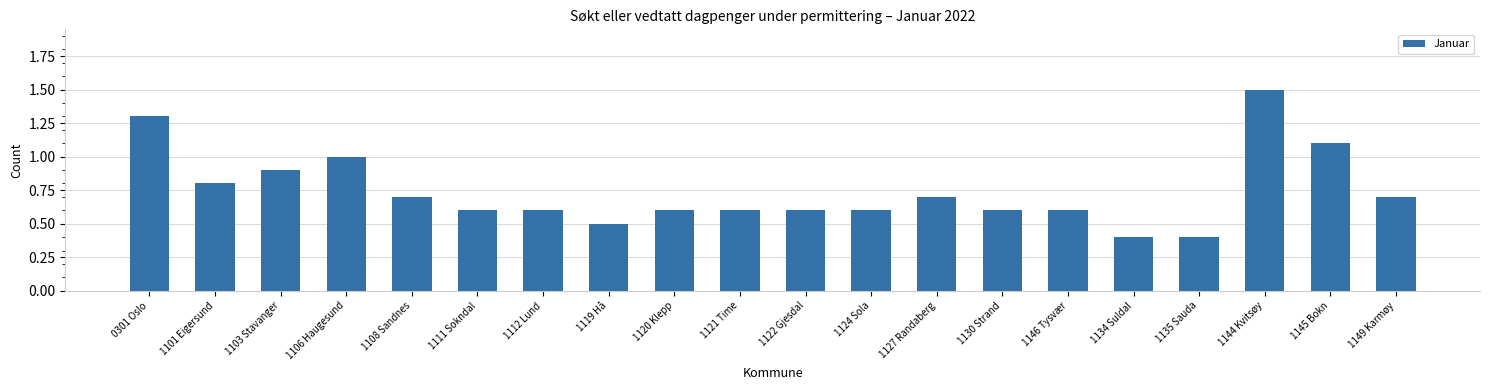

What is the smallest value displayed?

0.4